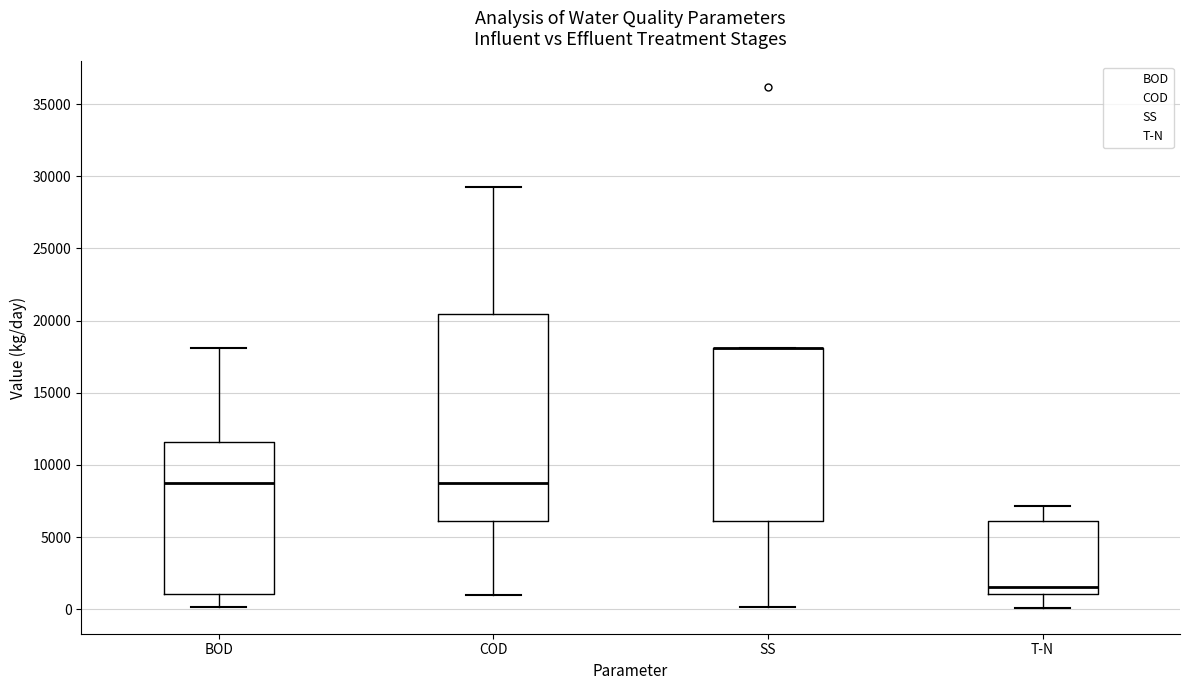

Which box is the tallest, from its lower edge to its upper edge?

COD